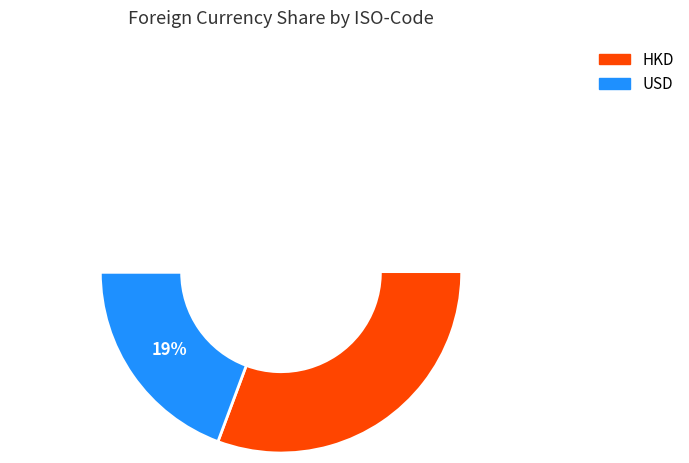

To the nearest percent, what is the difference between the HKD and USD slice percentages?

61%